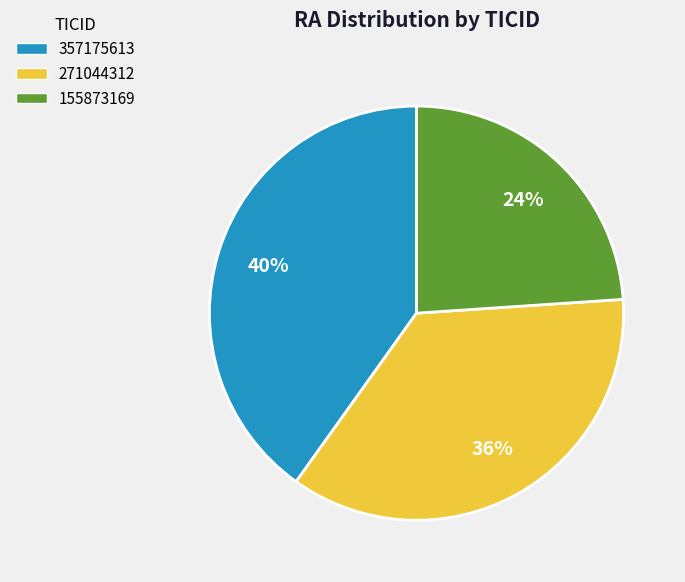

To the nearest percent, what portion does 155873169 represent?

24%